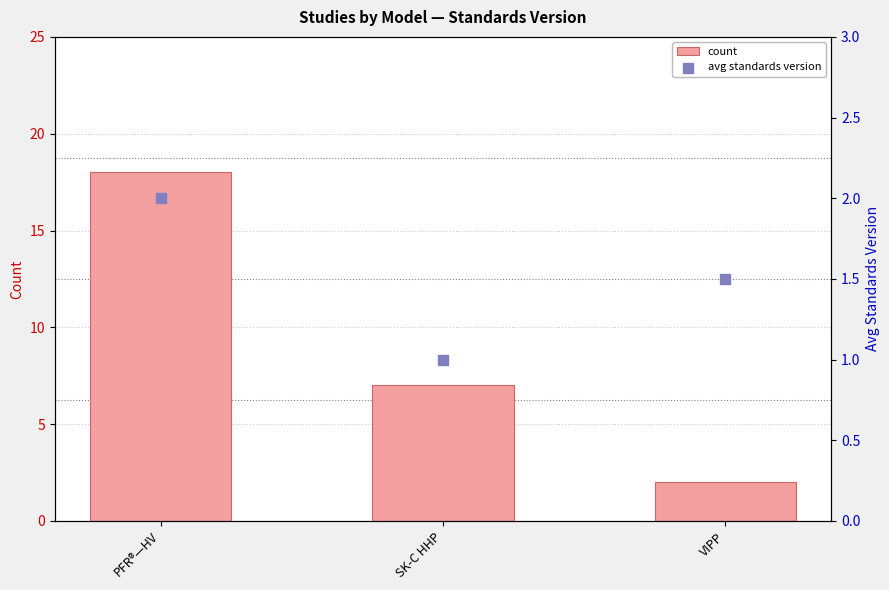

Which series reaches the maximum Y coordinate?

count